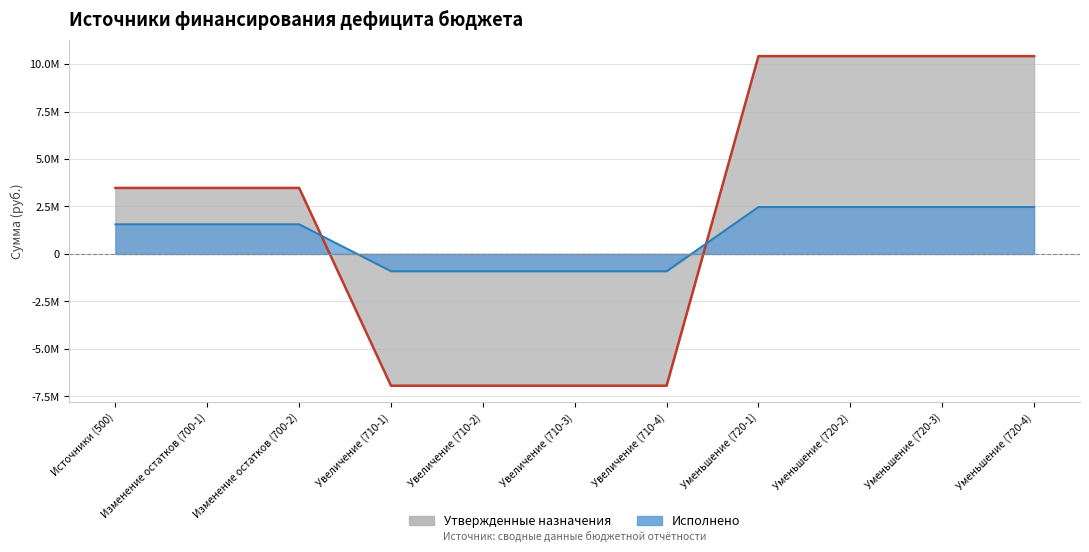

Where is Утвержденные назначения nearest to the value 1738236?

Источники (500)